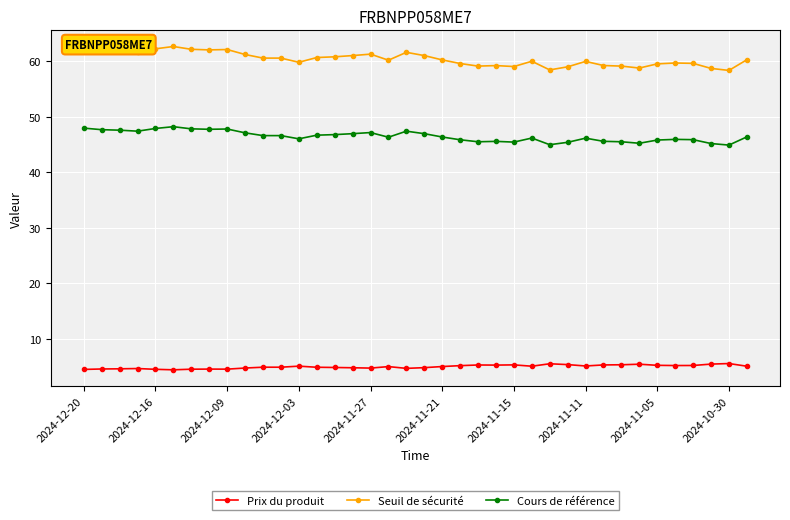

Rank the series by their average value, from highest to lowest.

Seuil de sécurité, Cours de référence, Prix du produit